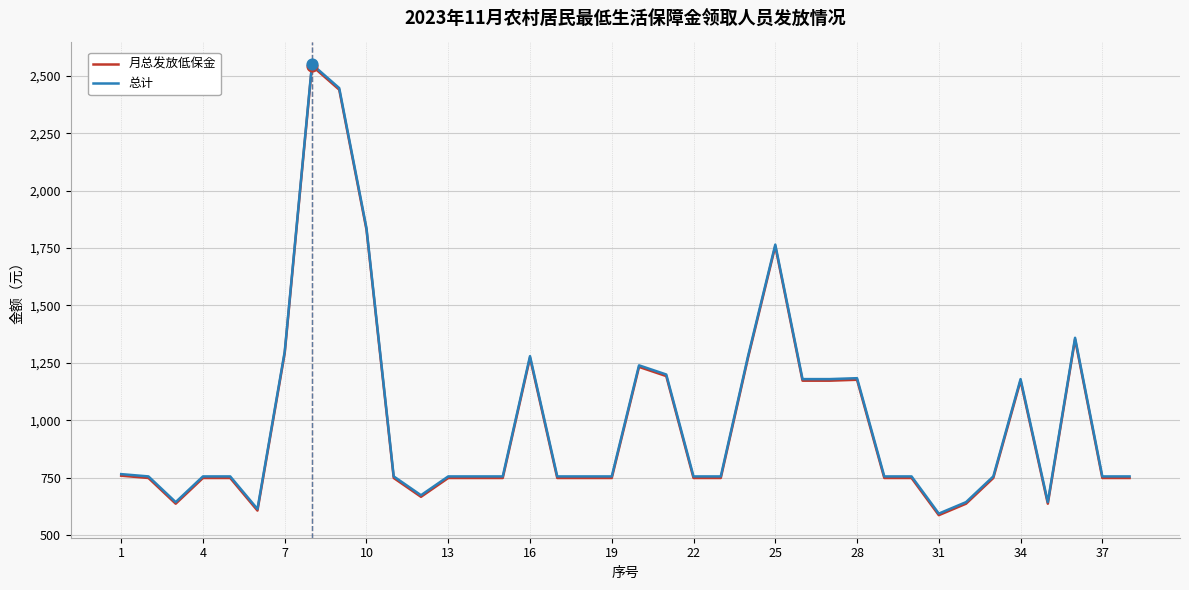

What is the maximum value for 月总发放低保金?

2544.0